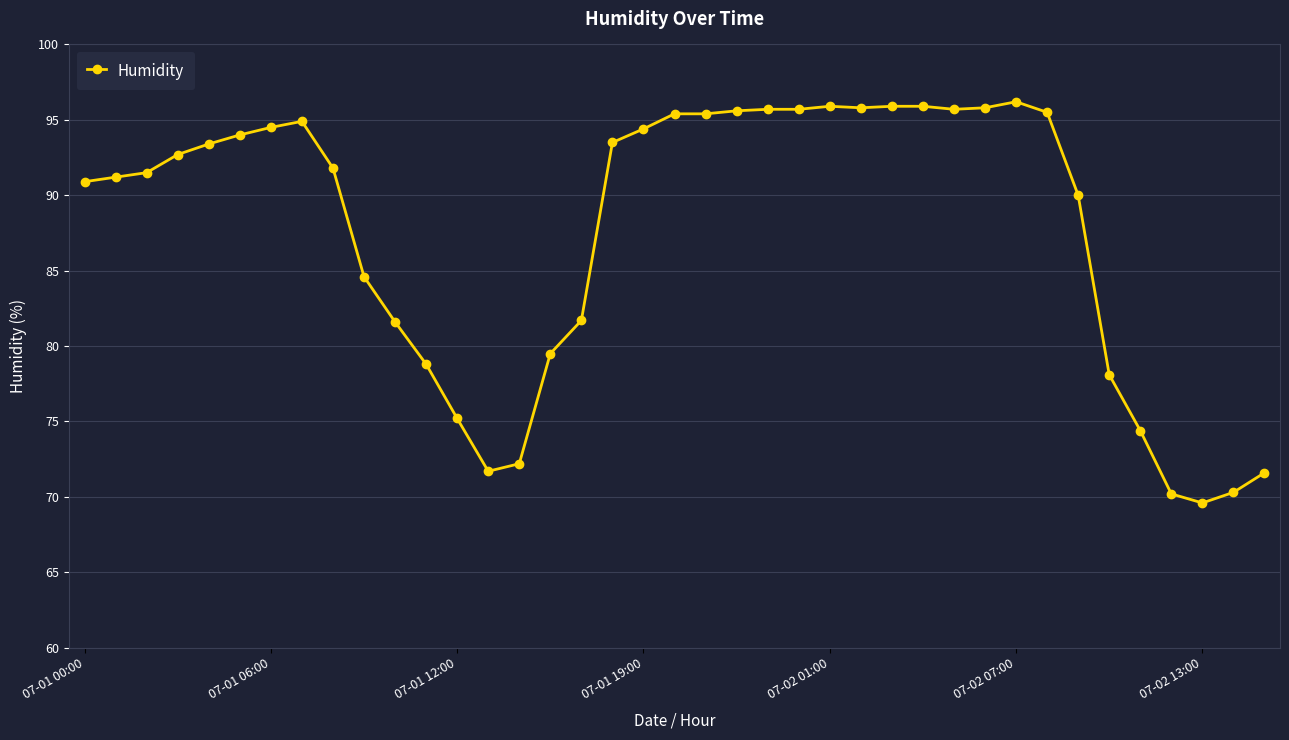

True or false: the data has more than 1 interior local peaks.

True